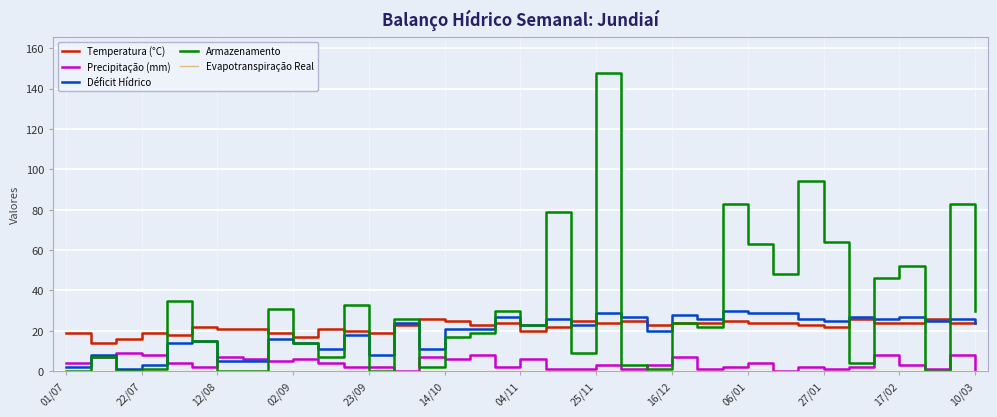

What is the maximum value shown in the chart?

148